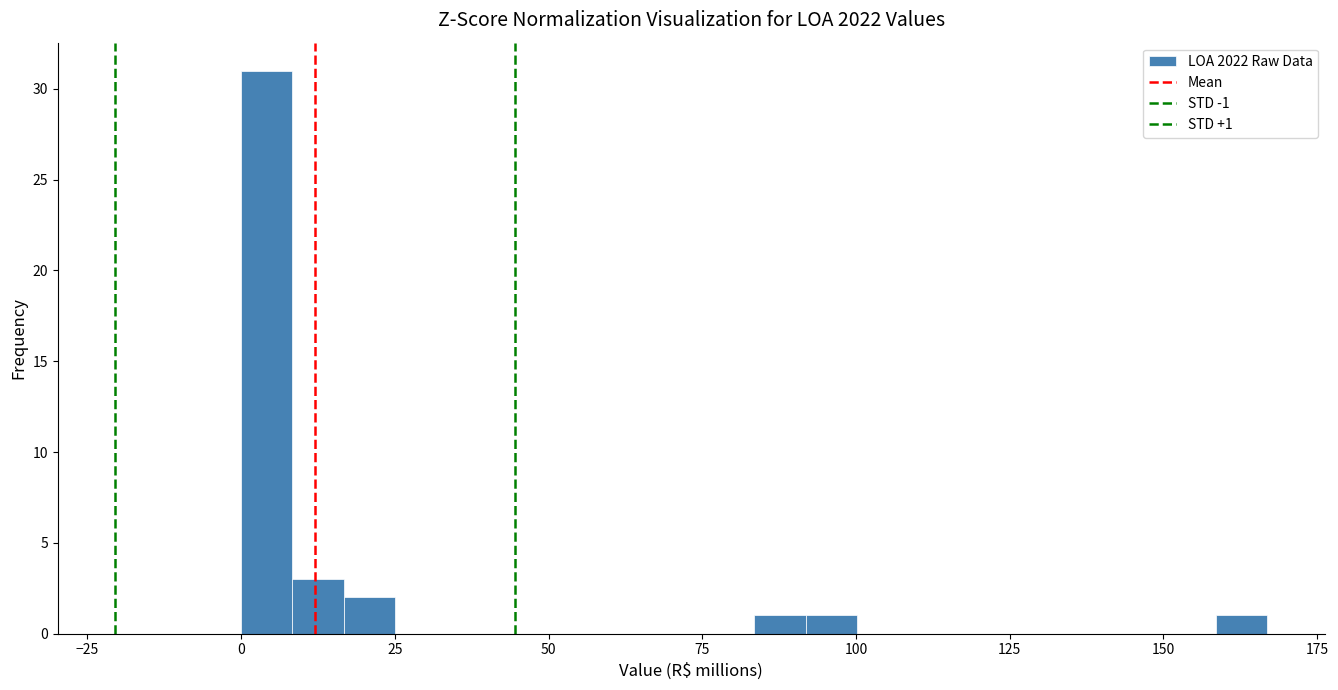

Around what value on the x-axis is the tallest bar? Give the approximate position of its centre, as read against the axis.

5